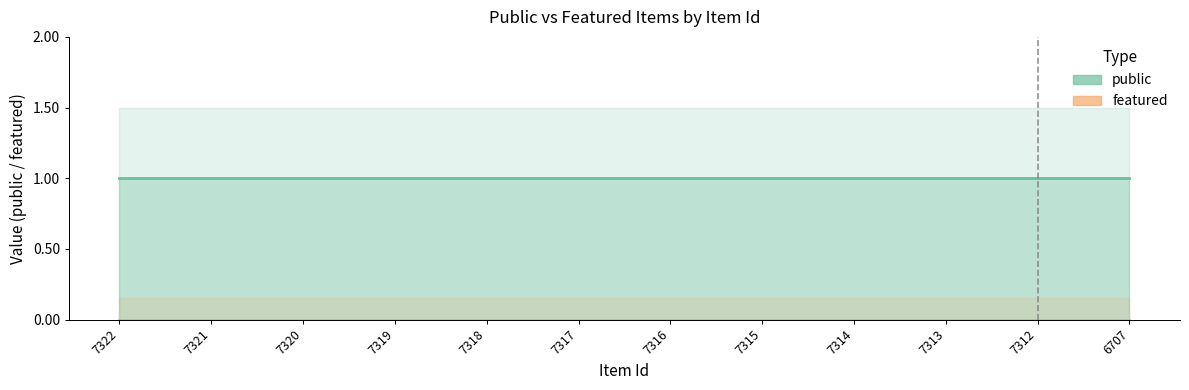

Reading left to right, what are all the values shown in this chart?

public: 1	1	1	1	1	1	1	1	1	1	1	1
featured: 0	0	0	0	0	0	0	0	0	0	0	0